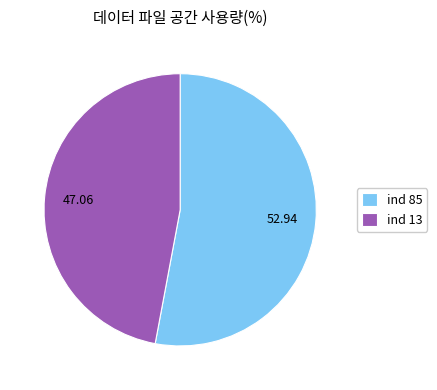

Which slice is the smallest?

ind 13